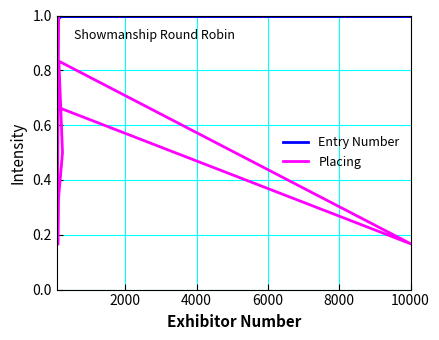

Count the Placing values in the range 0 to 1.

10